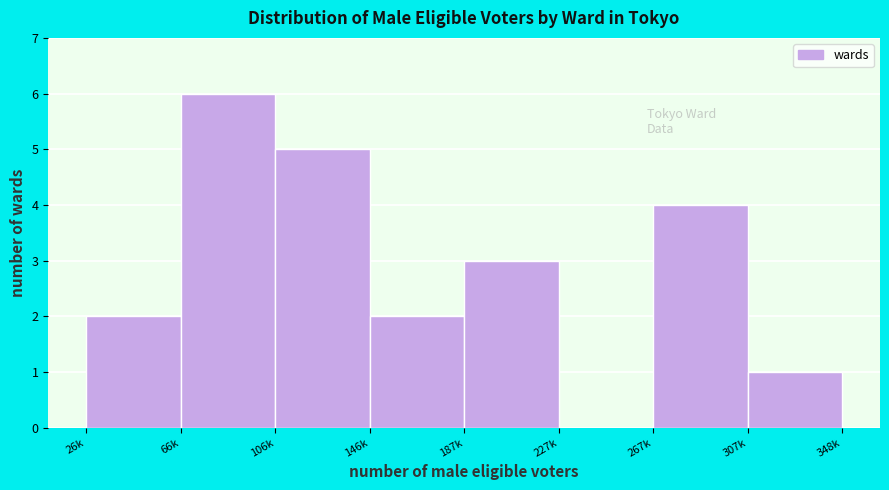

Reading left to right, transcribe all the data shown in this chart.

26k=2	66k=6	106k=5	146k=2	187k=3	227k=0	267k=4	307k=1